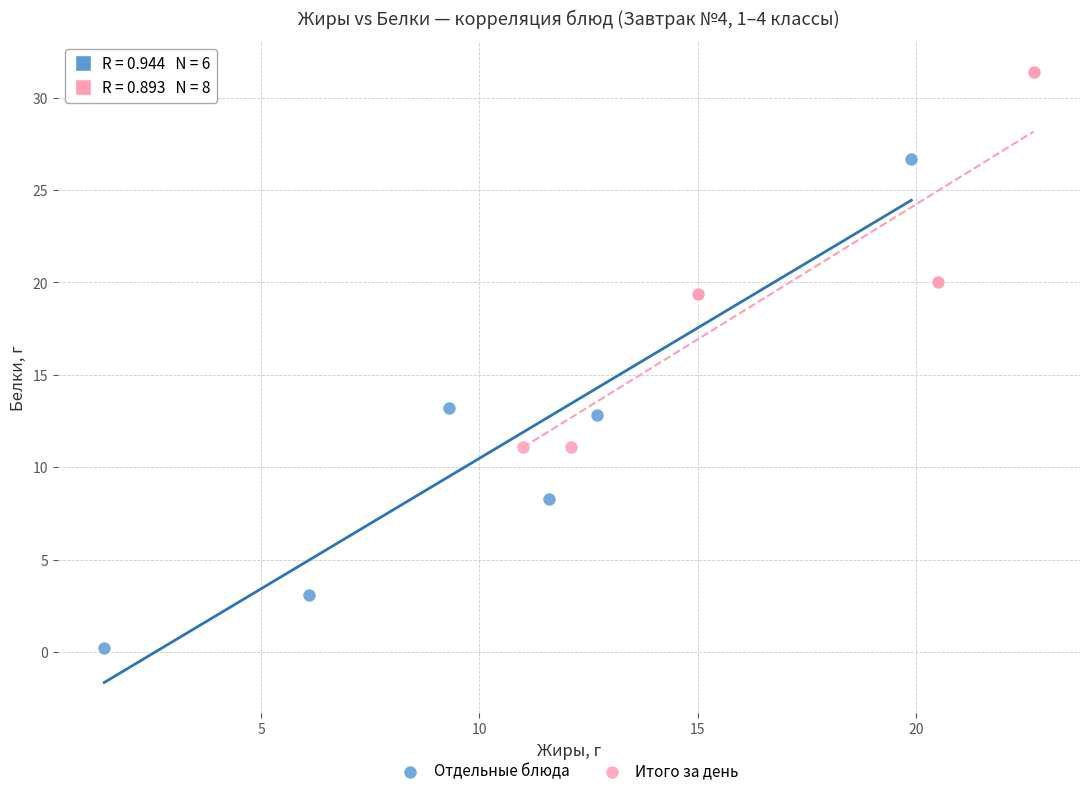

Which series reaches the maximum Y coordinate?

Итого за день